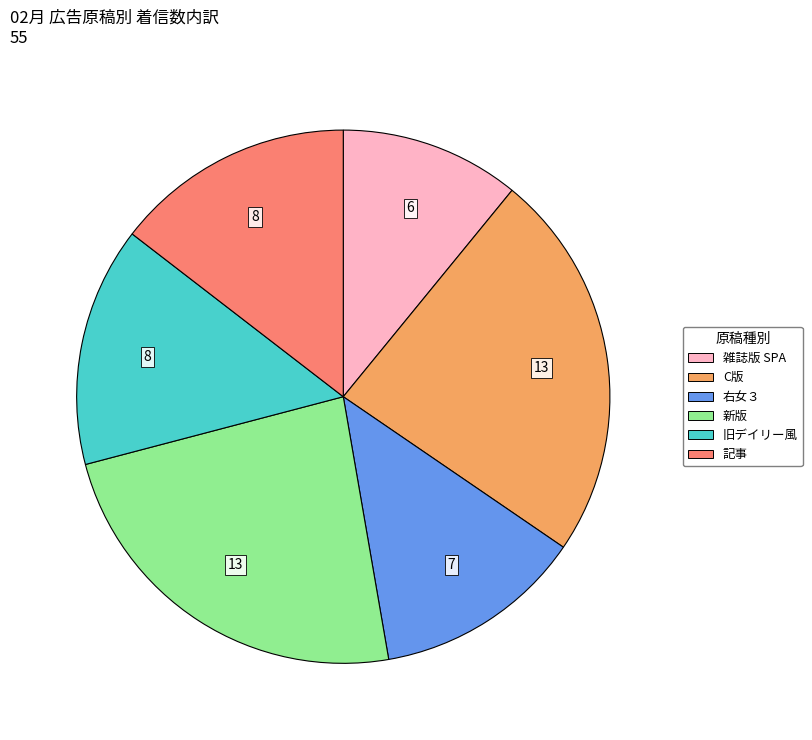

Does any single category account for the majority?

No